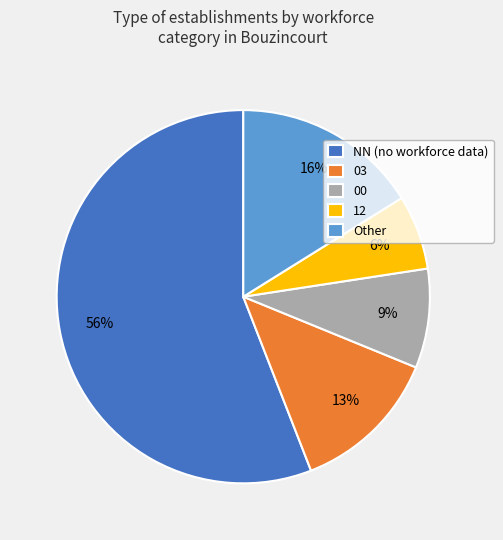

What is the smallest slice in the pie chart?

12